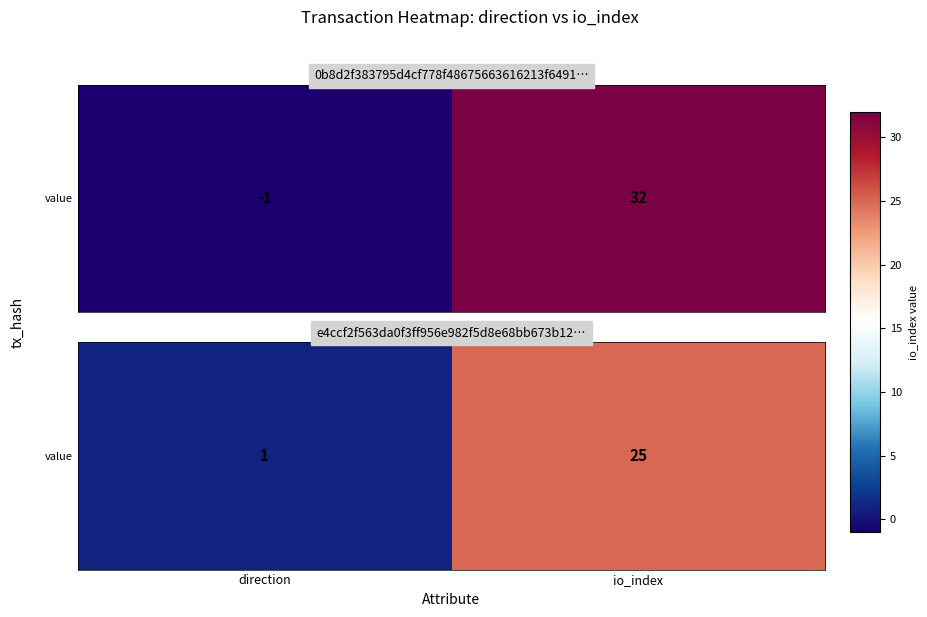

Reading left to right, extract all data points from this chart.

direction=1	io_index=25